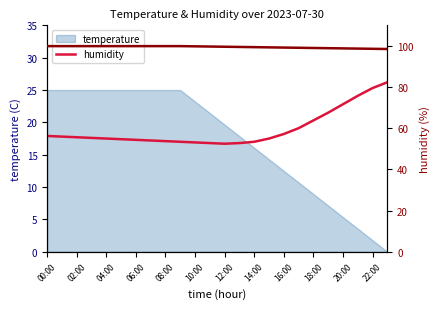

Which series has the largest total across all categories?

humidity